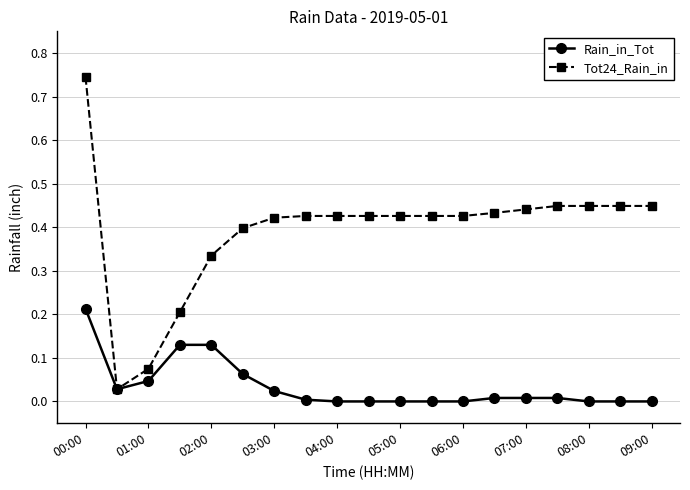

Which series has the largest total across all categories?

Tot24_Rain_in